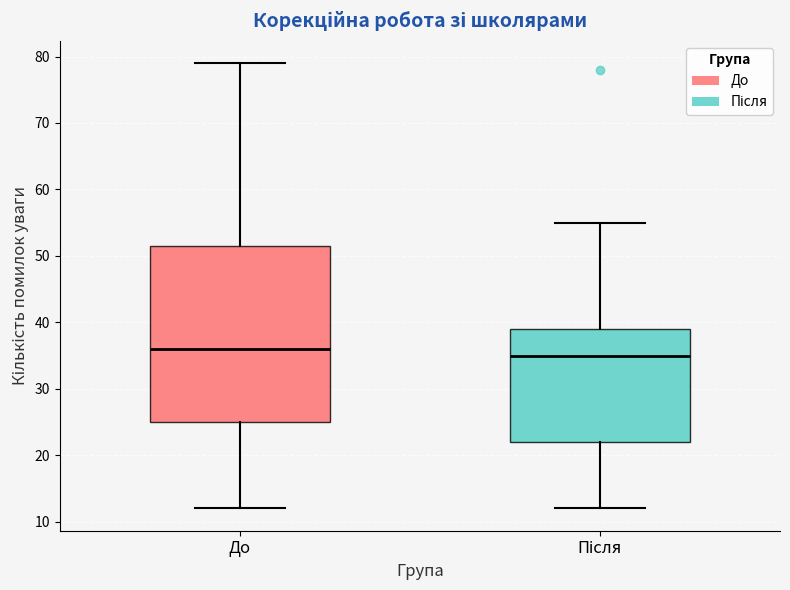

Which box is the tallest, from its lower edge to its upper edge?

До